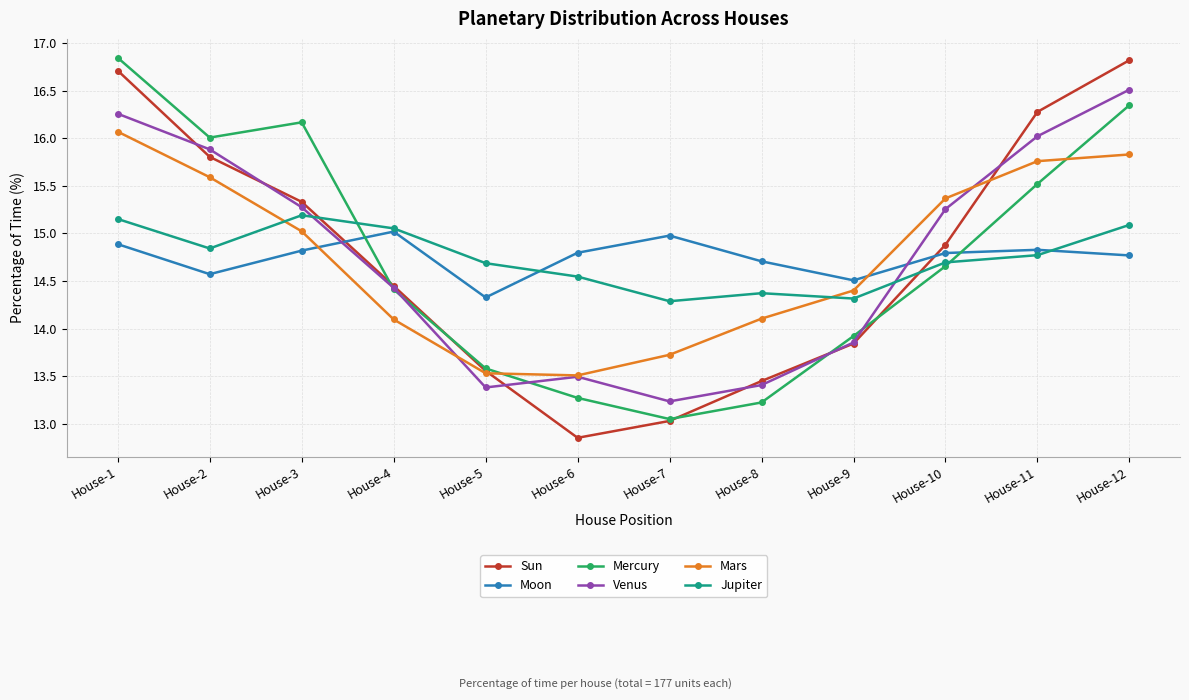

What is the approximate value of Venus at House-7?

13.2